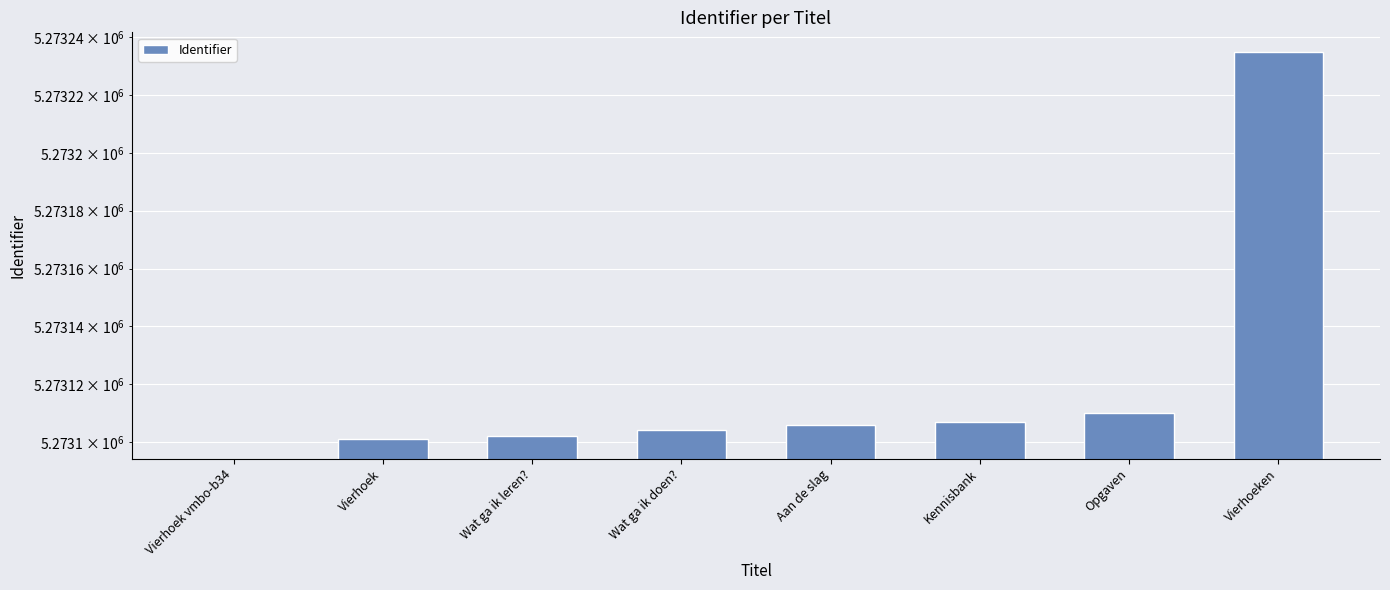

The value at Wat ga ik leren? is 5273102. True or false?

True